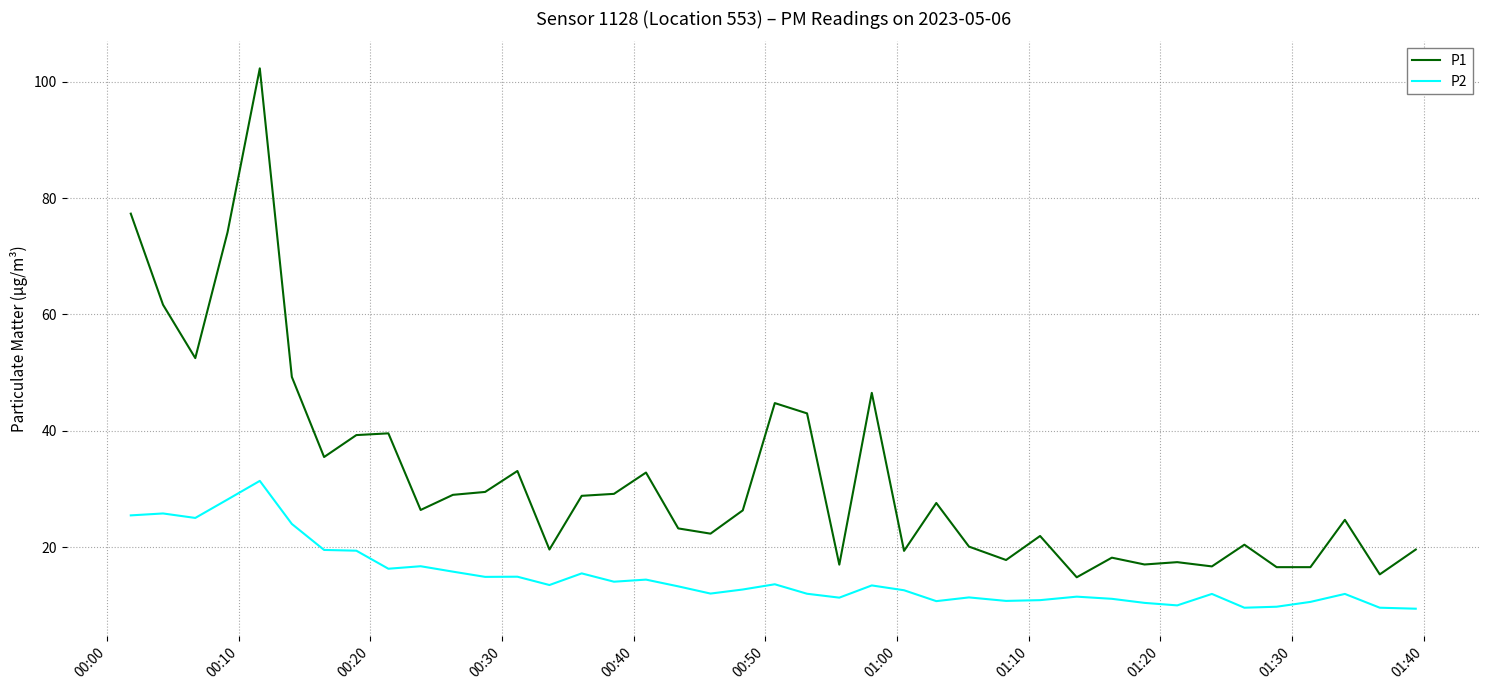

What is the minimum value shown in the chart?

9.4